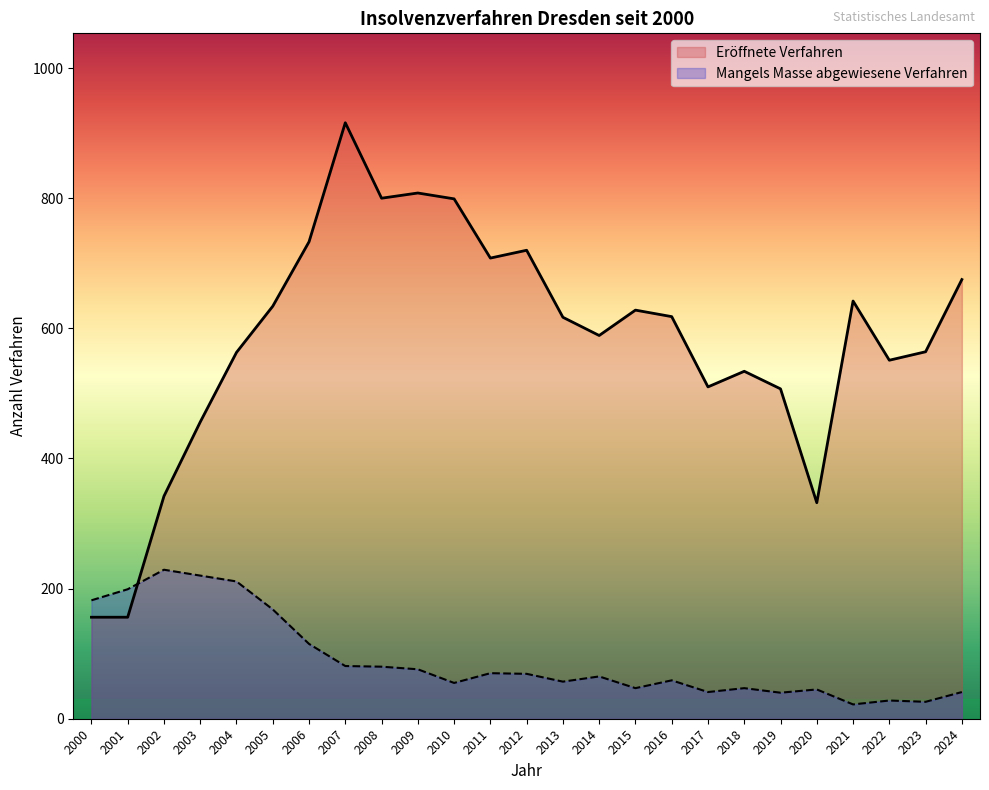

Is it true that Mangels Masse abgewiesene Verfahren equals 27 at 2017?

False